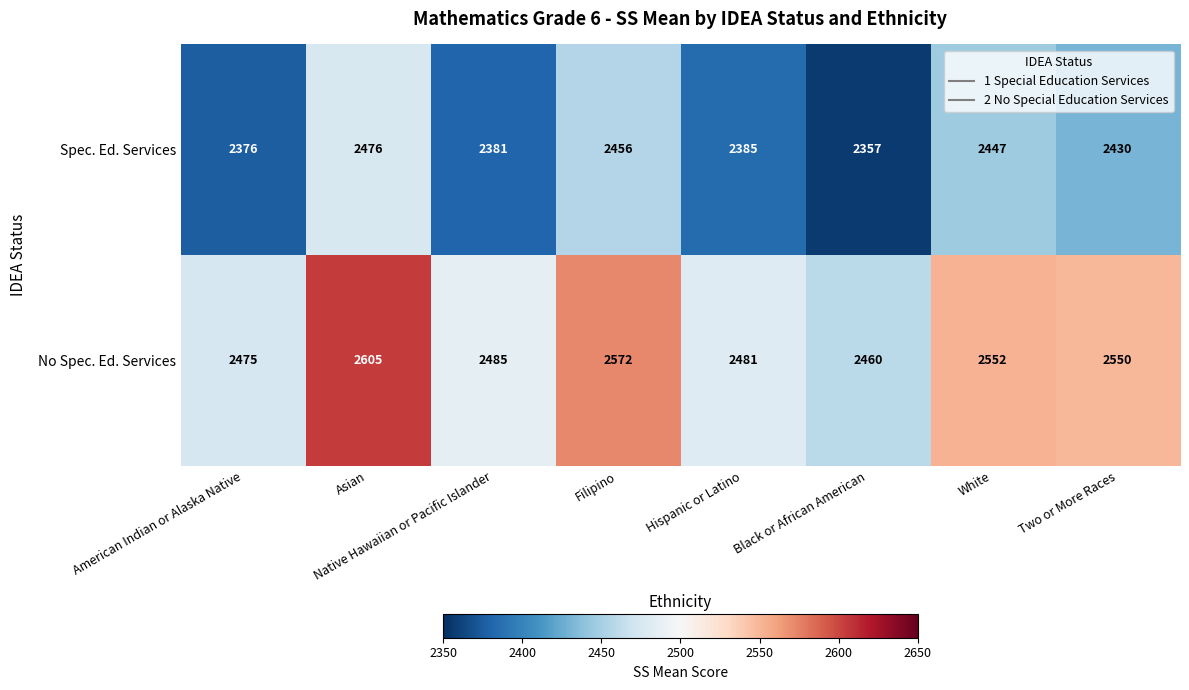

What is the average value of the Spec. Ed. Services series?

2414